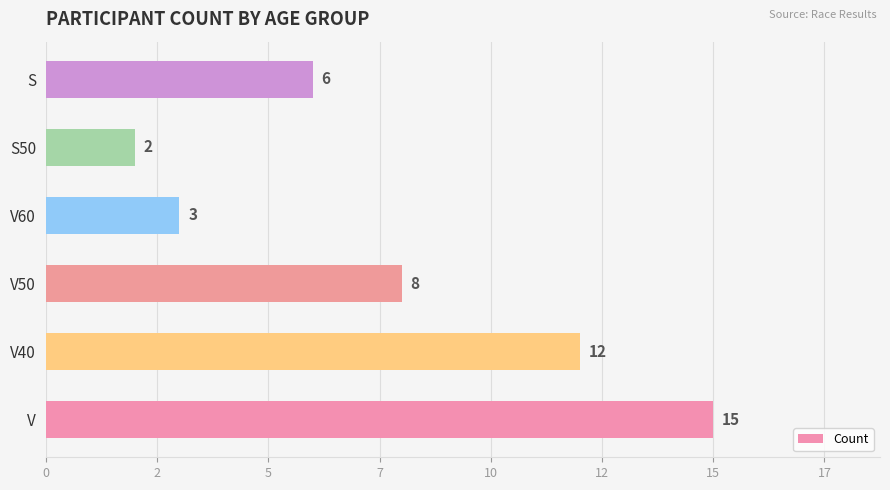

Does the chart contain any negative values?

No